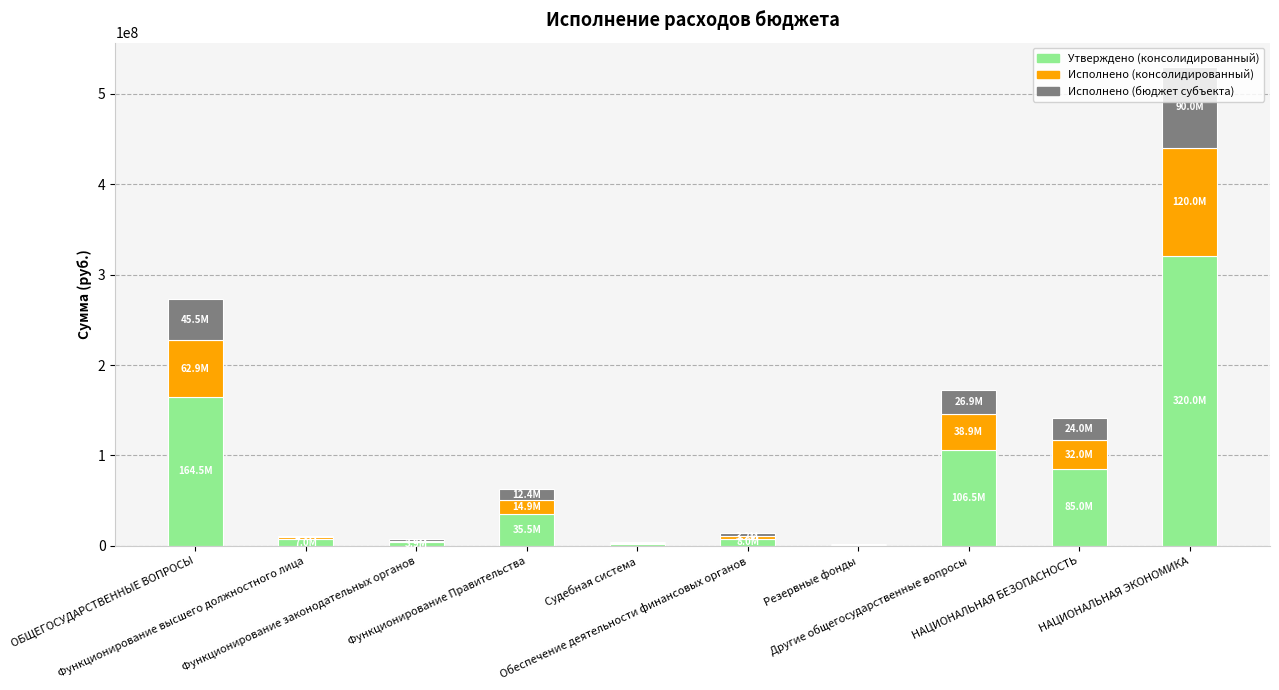

What is the highest value of the Утверждено (консолидированный) series?

320000000.0